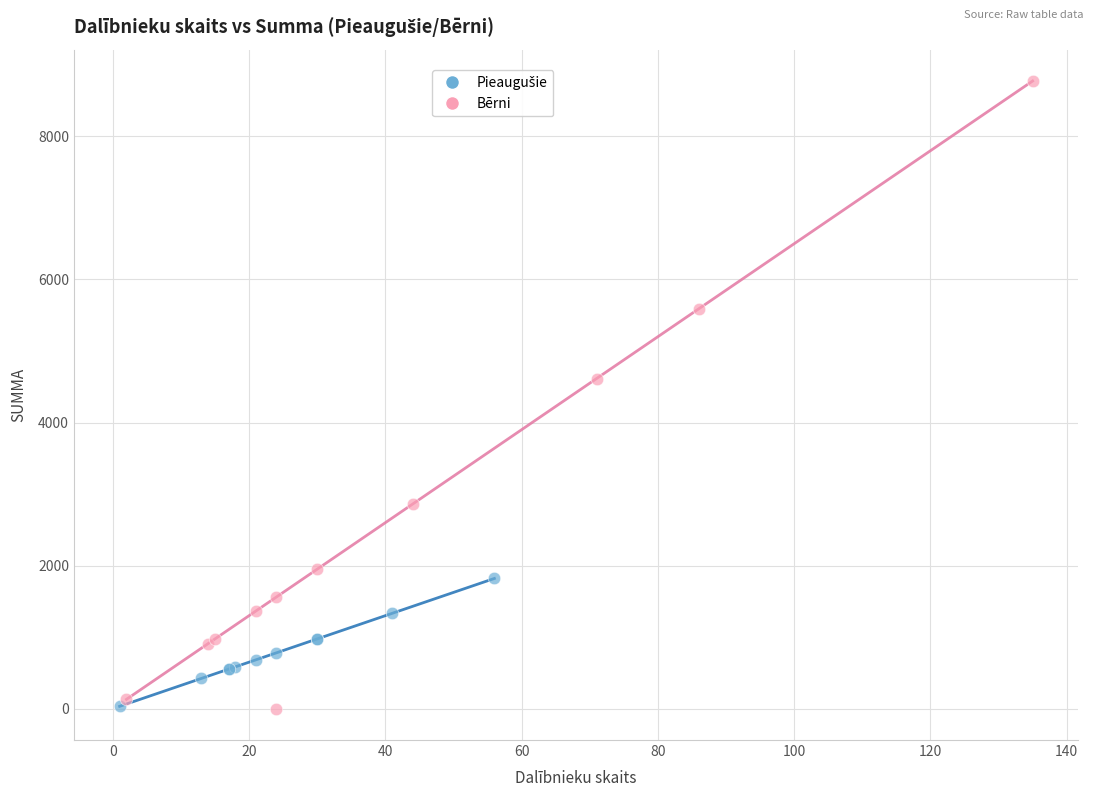

Which series contains the highest Y value?

Bērni